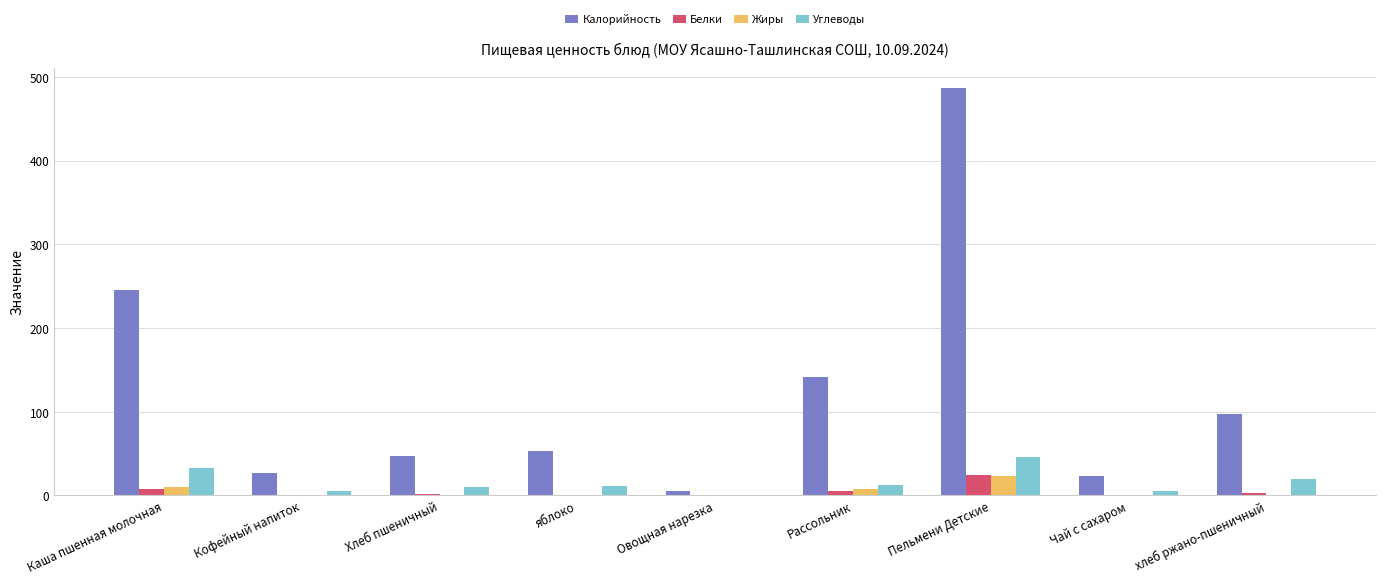

What is the average value of the Белки series?

4.8